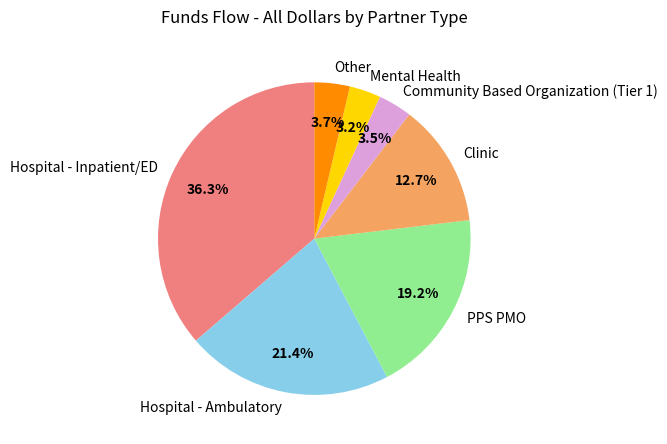

Does PPS PMO represent more than half of the total?

No